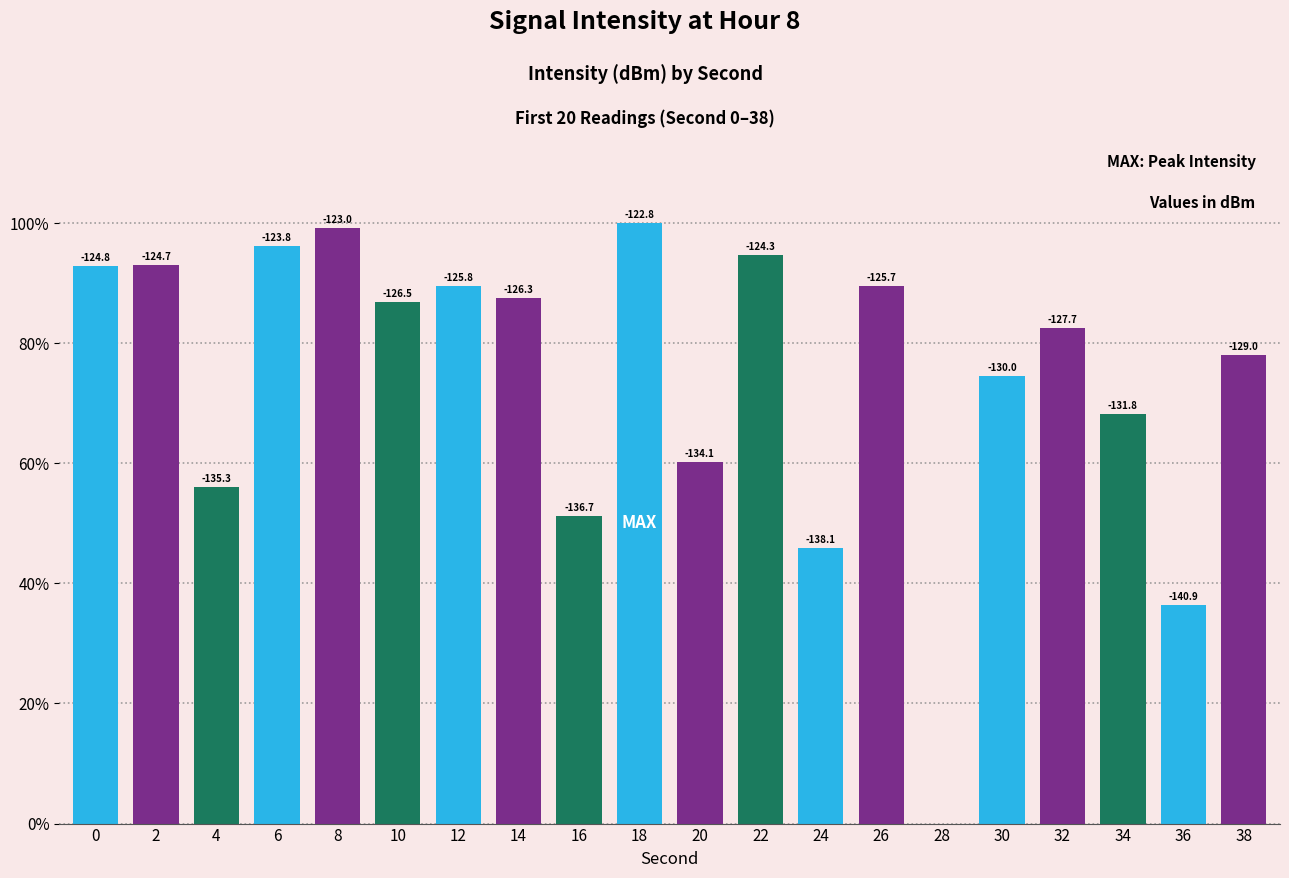

The chart shows a value of 94.6 at 22. True or false?

True